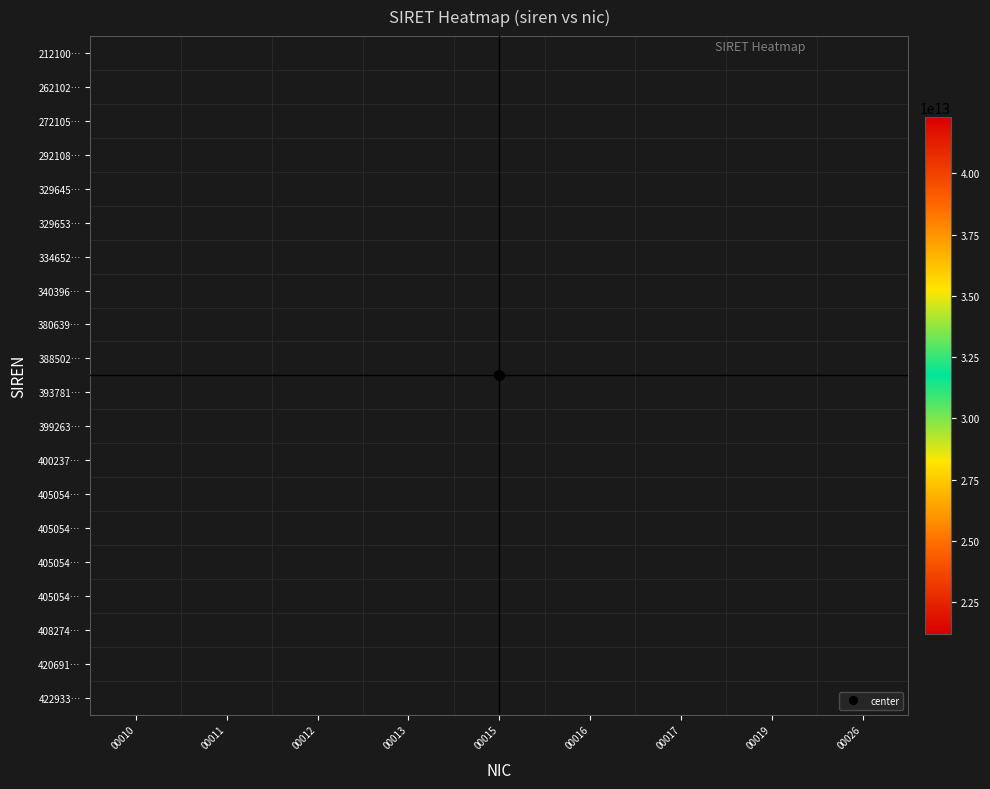

Between 00015 and 00019, which is larger?

00019